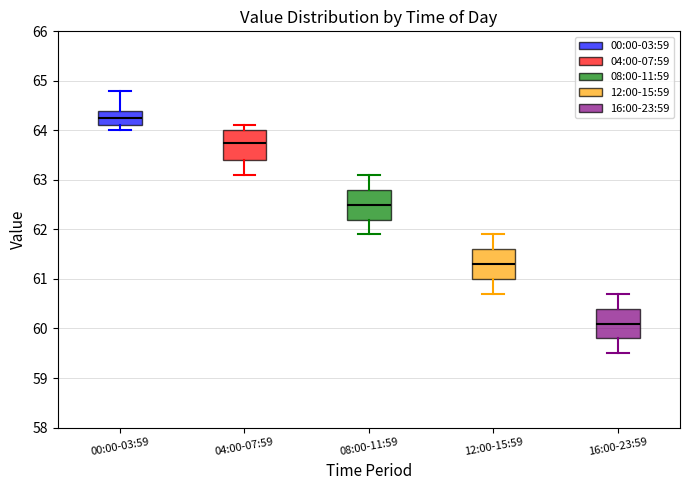

Where does the upper whisker of the box for 08:00-11:59 end on the y-axis? The values are not printed on the chart, so give them approximately, as read against the axis.

63.1